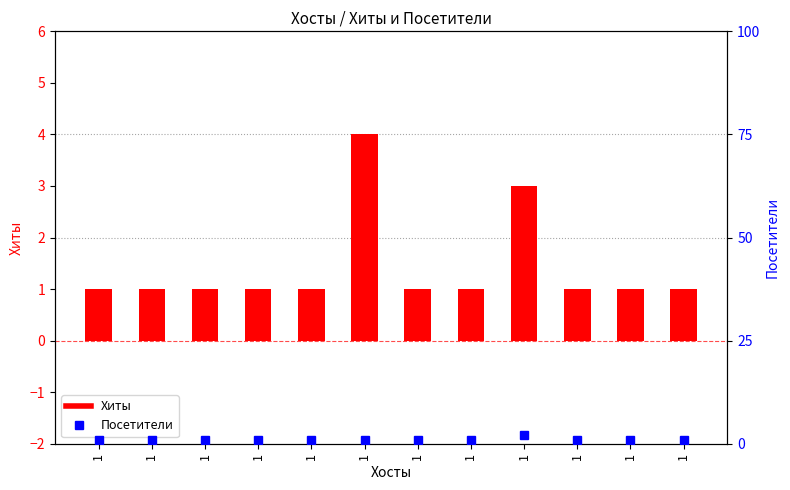

Does the chart contain stacked bars?

No